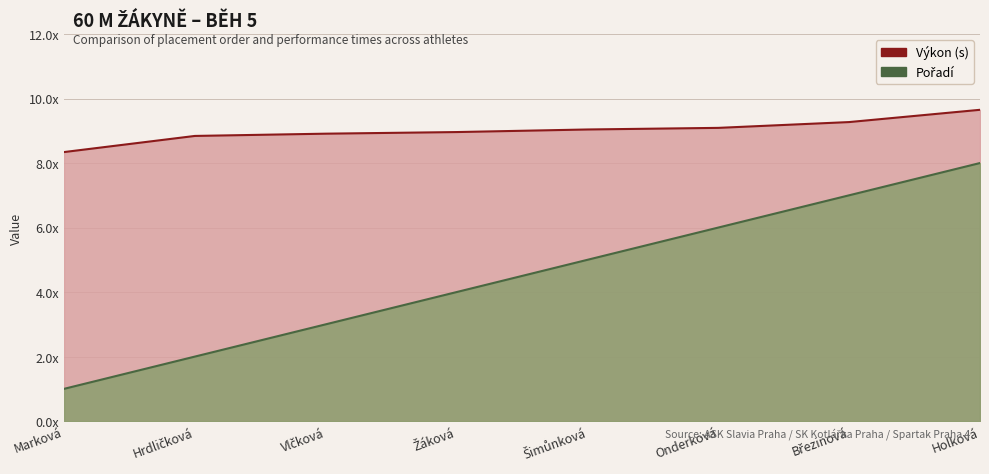

What are all the series names shown in the legend?

Výkon (s), Pořadí